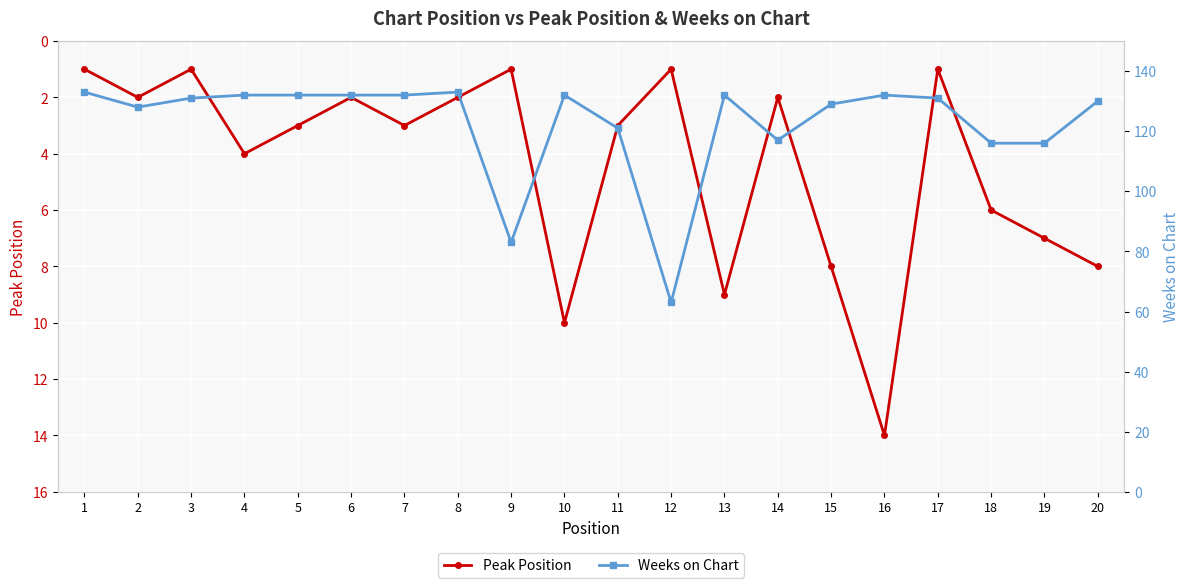

What is the lowest value of the Peak Position series?

1